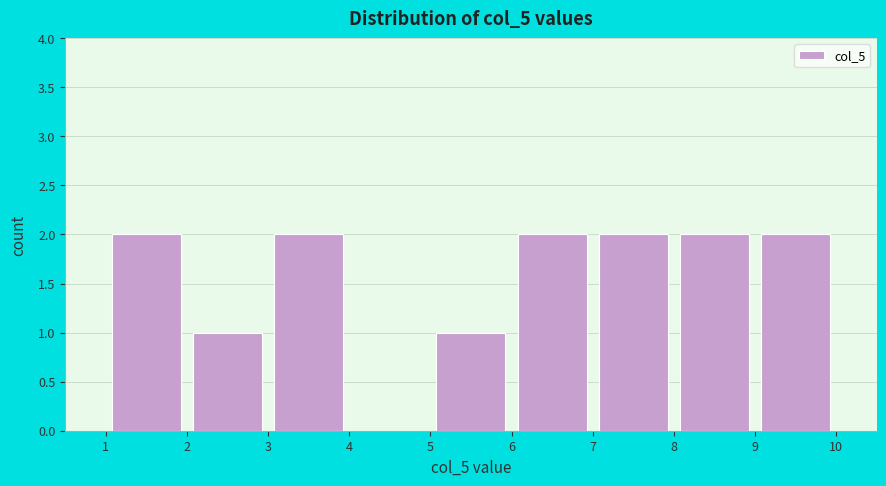

Reading left to right, list every bar in this chart as the range it spans on the x-axis followed by its height. The values are not printed on the chart, so give them approximately, as read against the axis.

1 to 2: 2
2 to 3: 1
3 to 4: 2
4 to 5: 0
5 to 6: 1
6 to 7: 2
7 to 8: 2
8 to 9: 2
9 to 10: 2